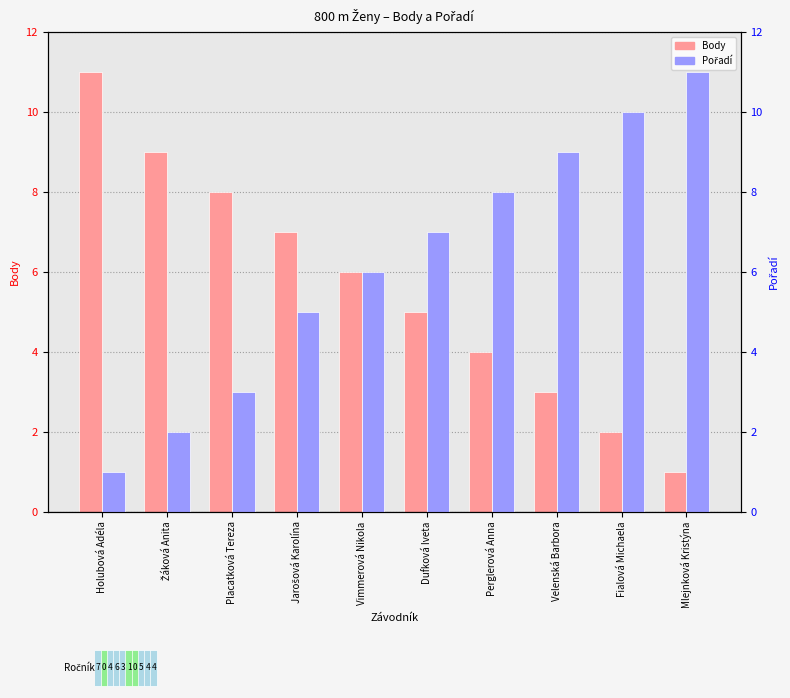

How many data points in Pořadí are less than 7?

5